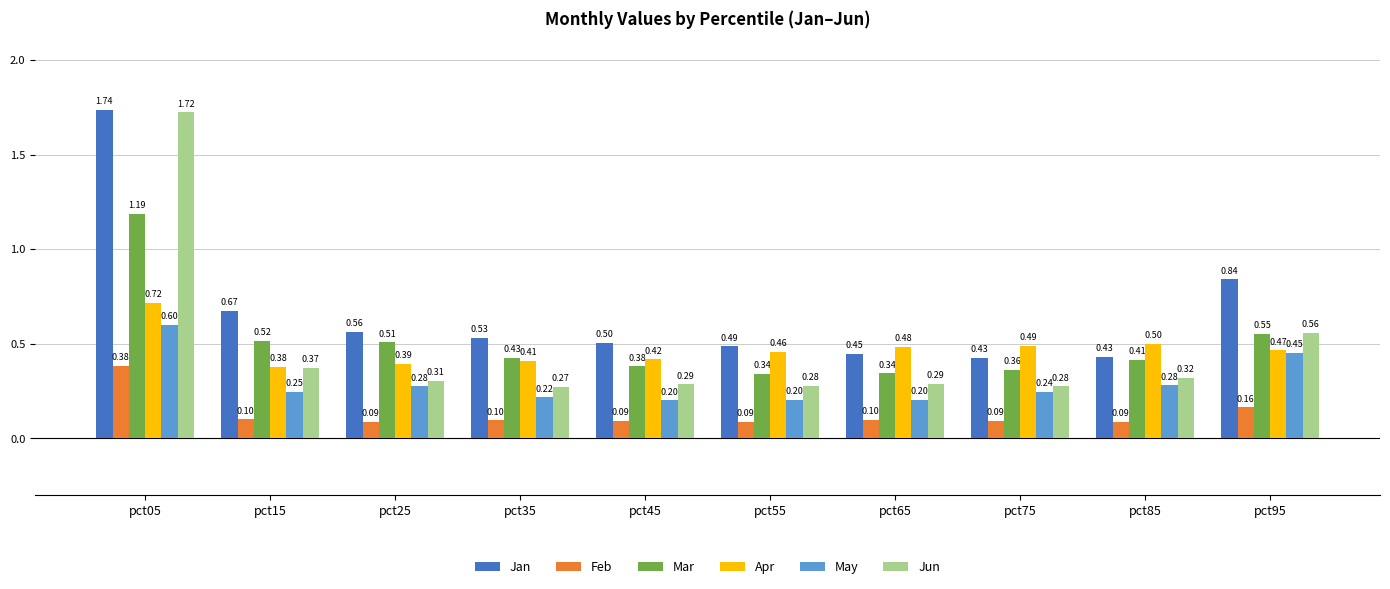

At how many categories does at least one series exceed 1?

1